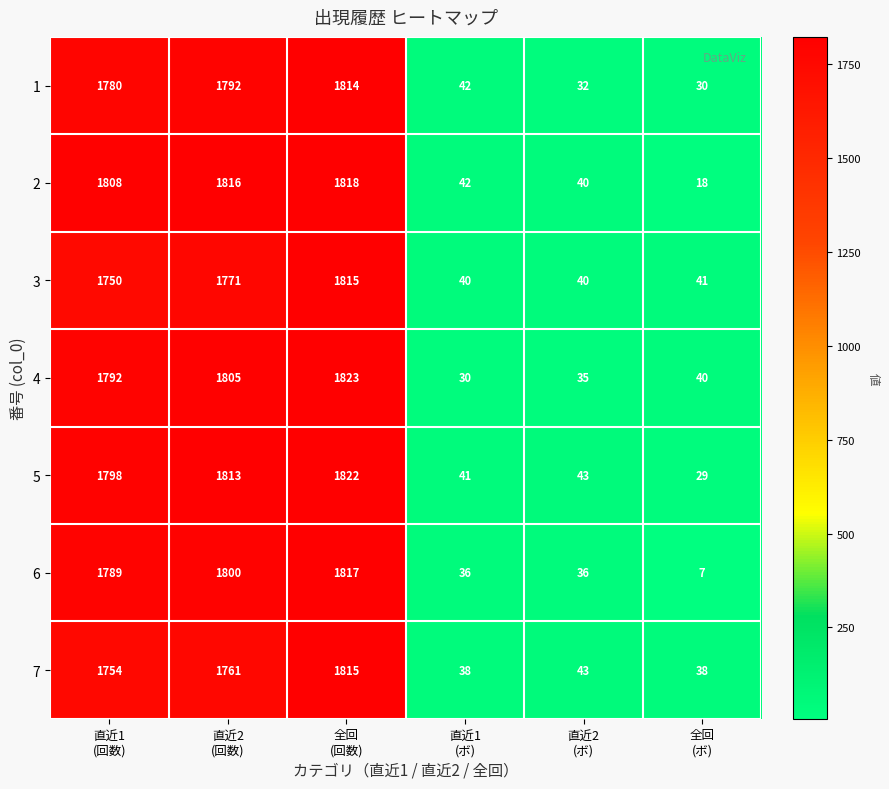

What is the average value of the 3 series?

910